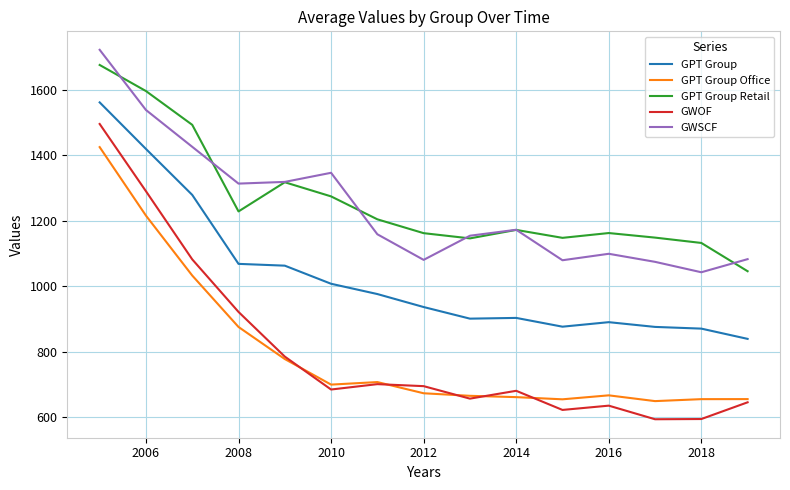

How many intersections are there between GWSCF and GPT Group Retail?

6